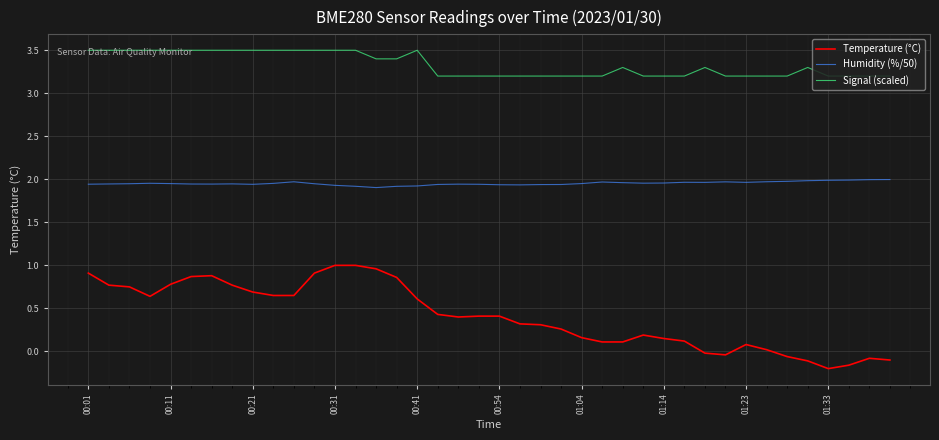

Which series has the widest spread of values?

Temperature (°C)